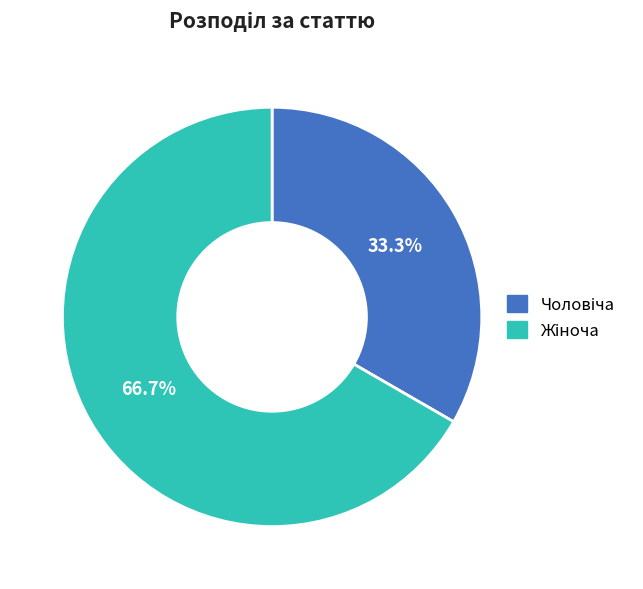

To the nearest percent, what is the difference between the largest and smallest slice percentages?

33%